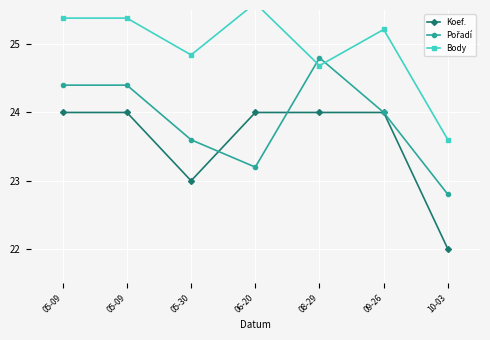

What is the difference between the Body values at 08-29 and 05-30?

0.2